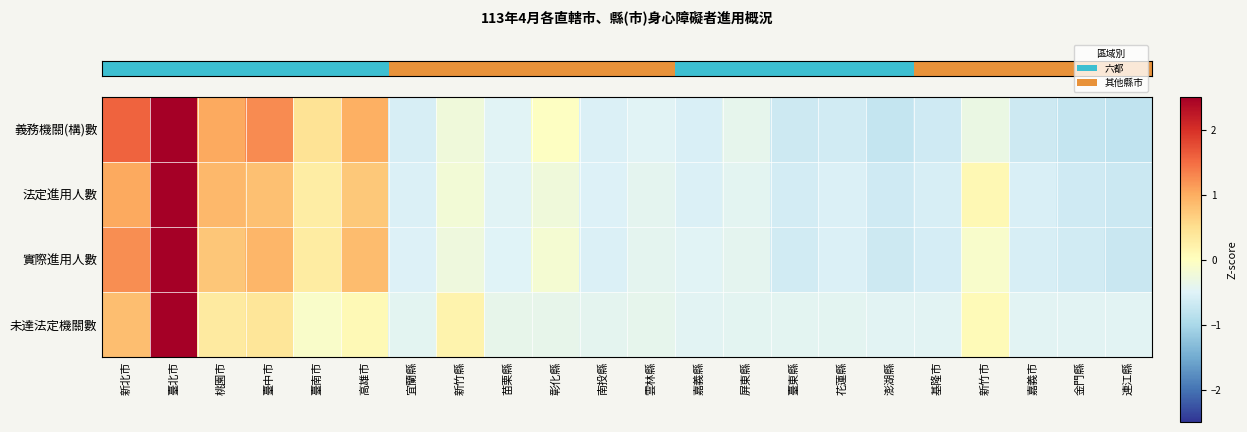

At how many categories does at least one series exceed 3?

1